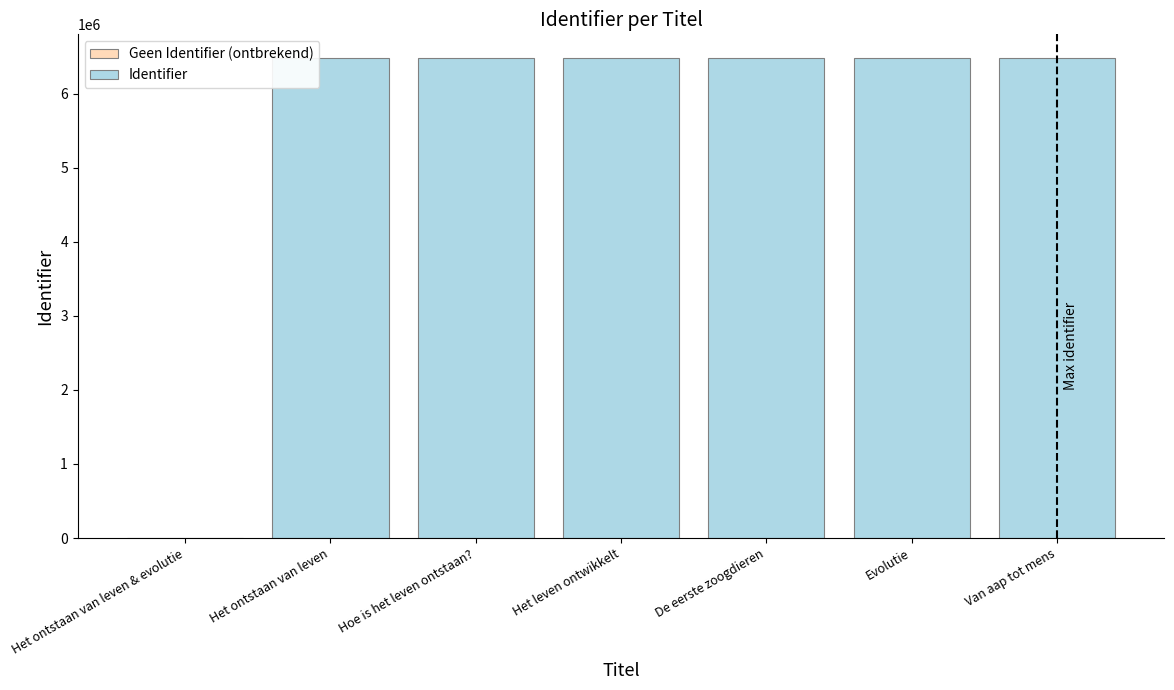

What is the ratio of the value at Het ontstaan van leven to the value at Van aap tot mens?

1.0